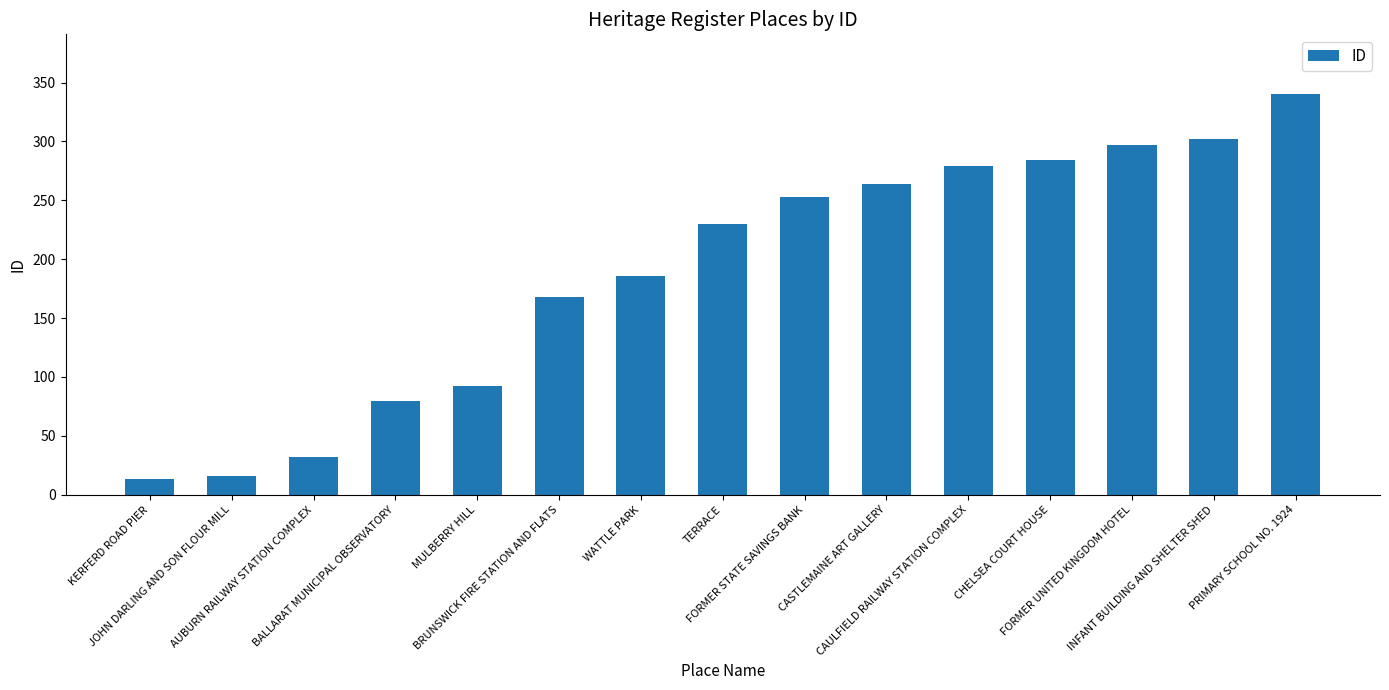

What is the smallest value displayed?

13